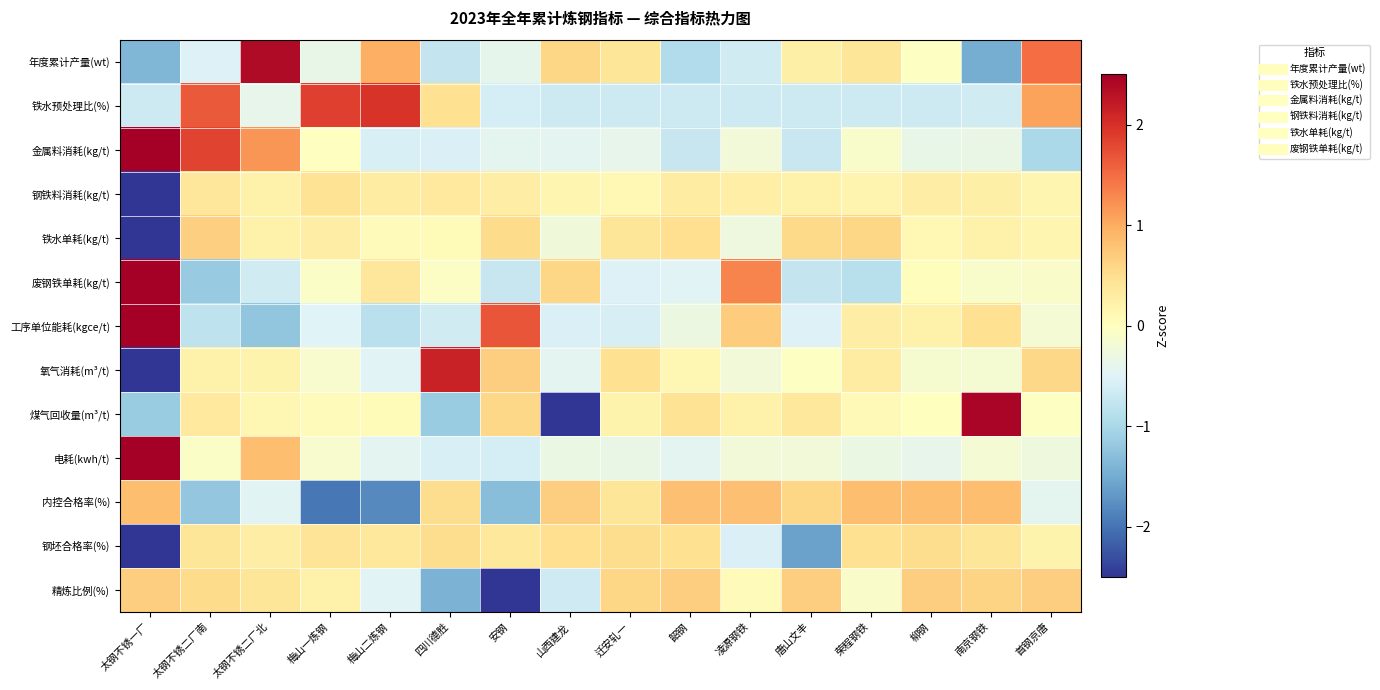

What is the minimum value shown in the chart?

-3.9